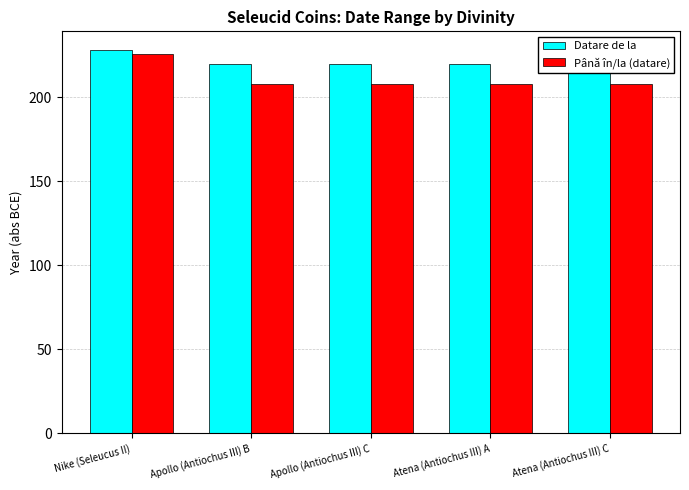

What position from the left is Apollo (Antiochus III) B?

2